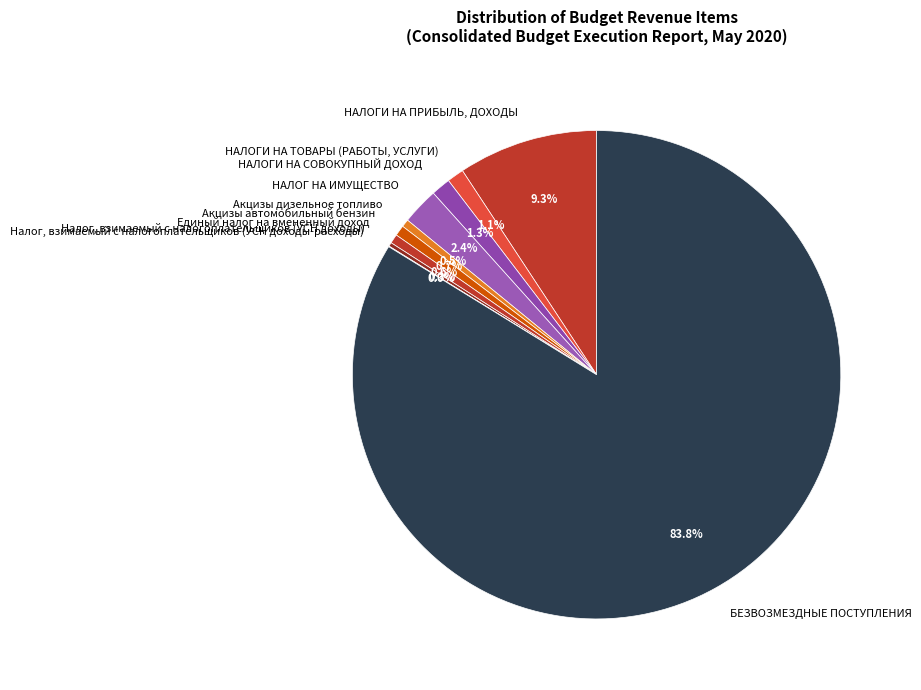

Between Акцизы дизельное топливо and НАЛОГ НА ИМУЩЕСТВО, which is larger?

НАЛОГ НА ИМУЩЕСТВО